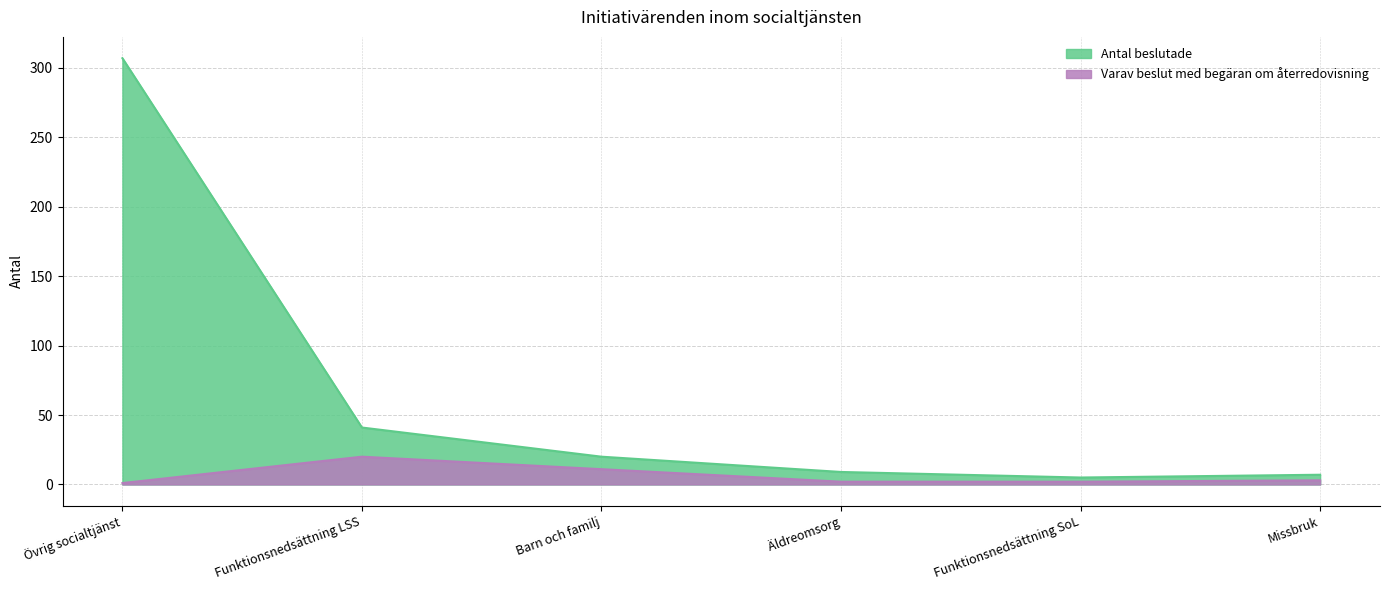

Which series has the widest spread of values?

Antal beslutade